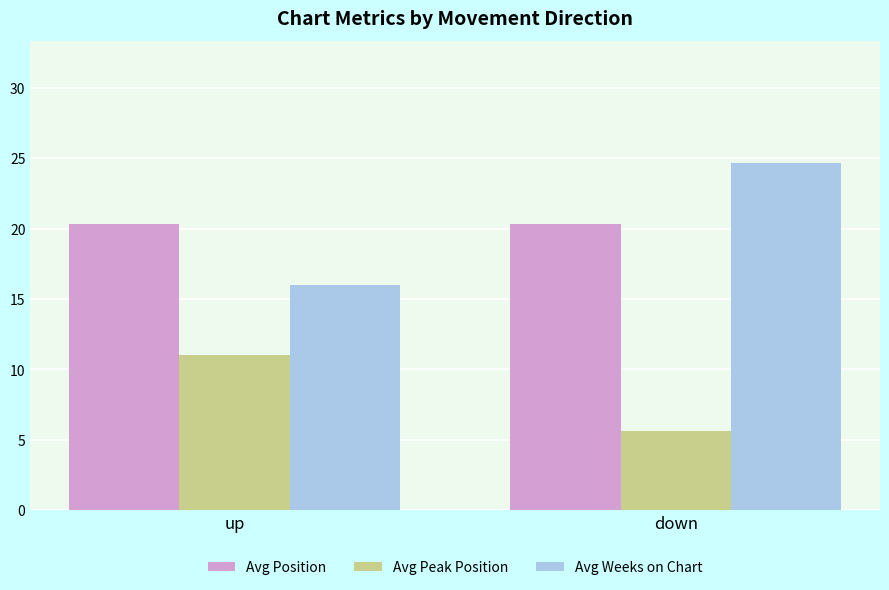

What is the minimum value shown in the chart?

5.7